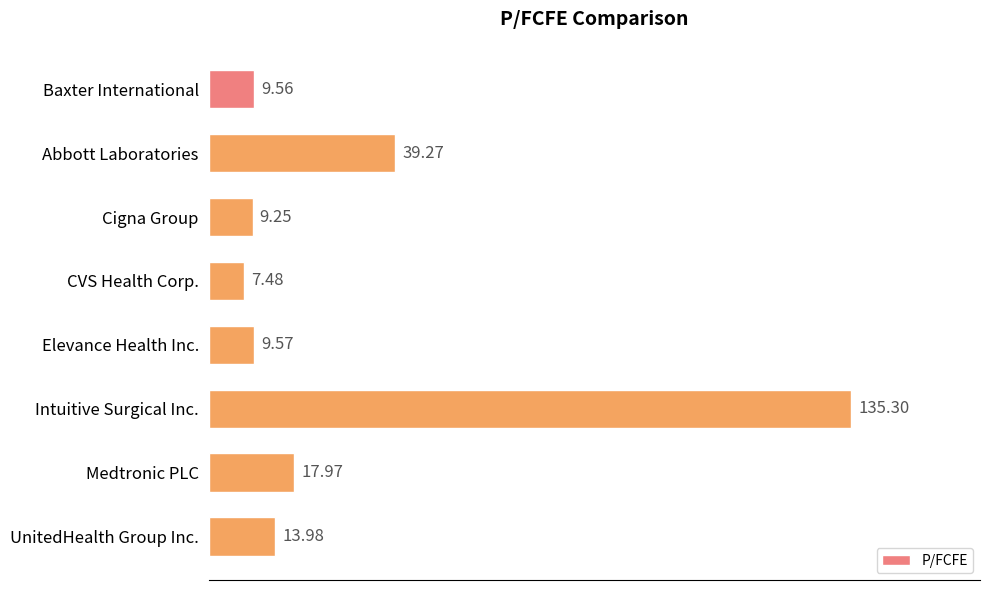

At which label is the value closest to 71?

Abbott Laboratories